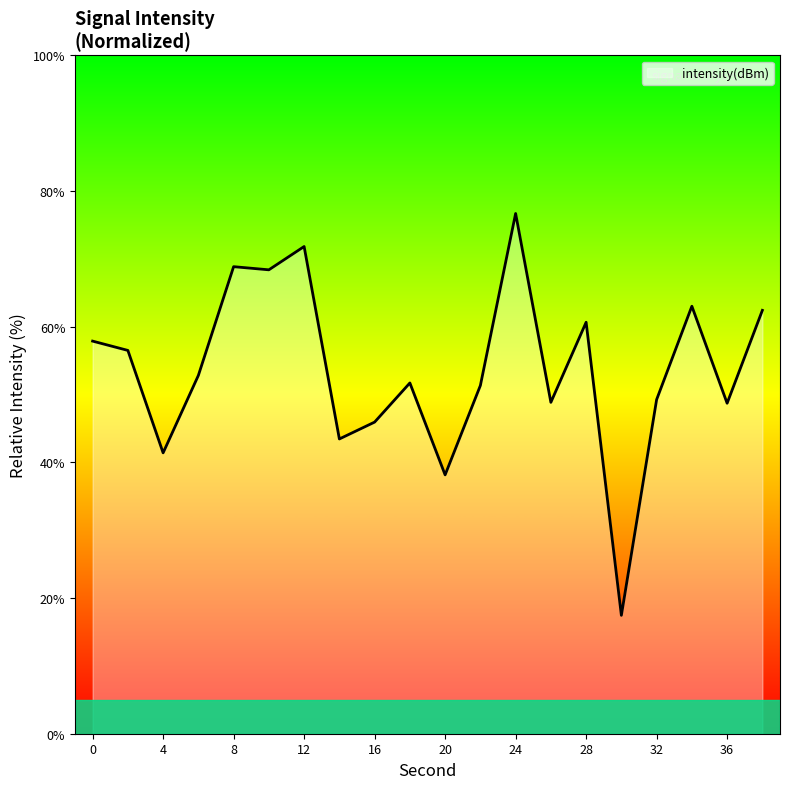

What is the difference between the maximum and minimum values?

59.2